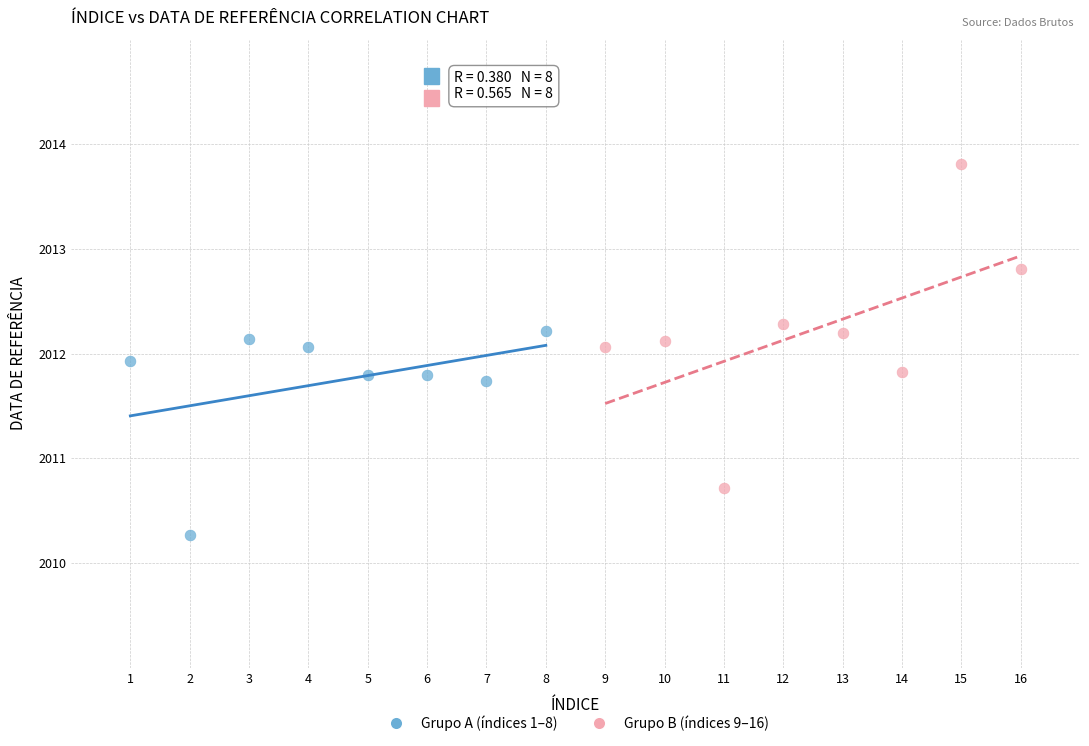

Which series contains the lowest Y value?

Grupo A (índices 1–8)